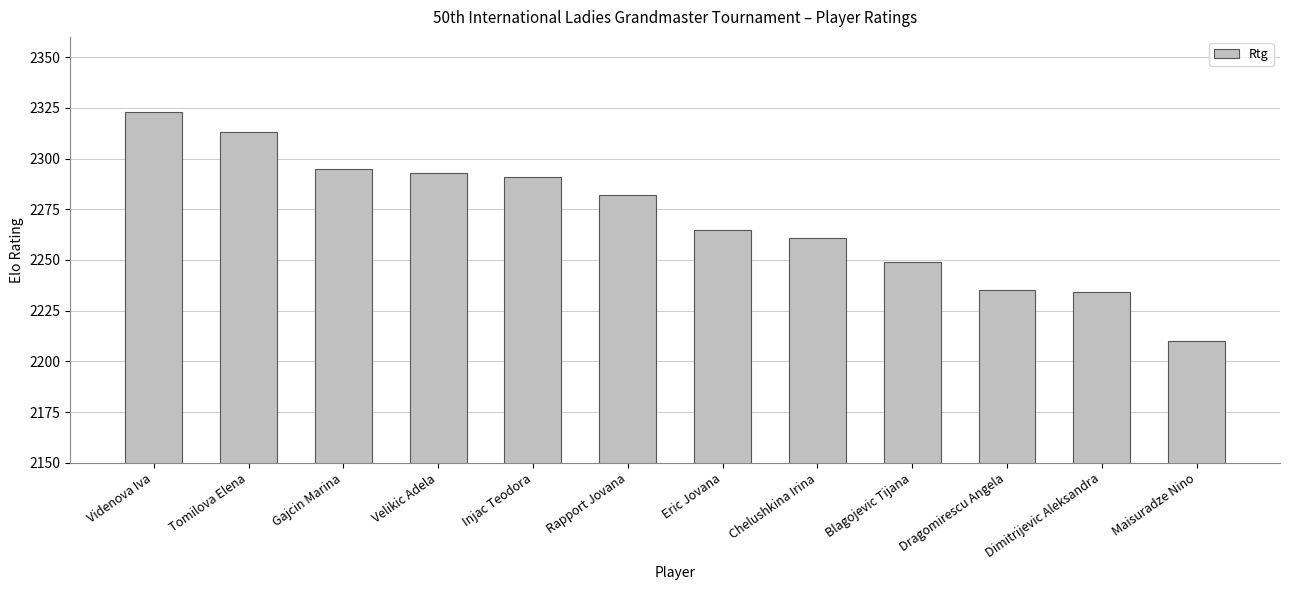

What position from the right is Dimitrijevic Aleksandra?

2